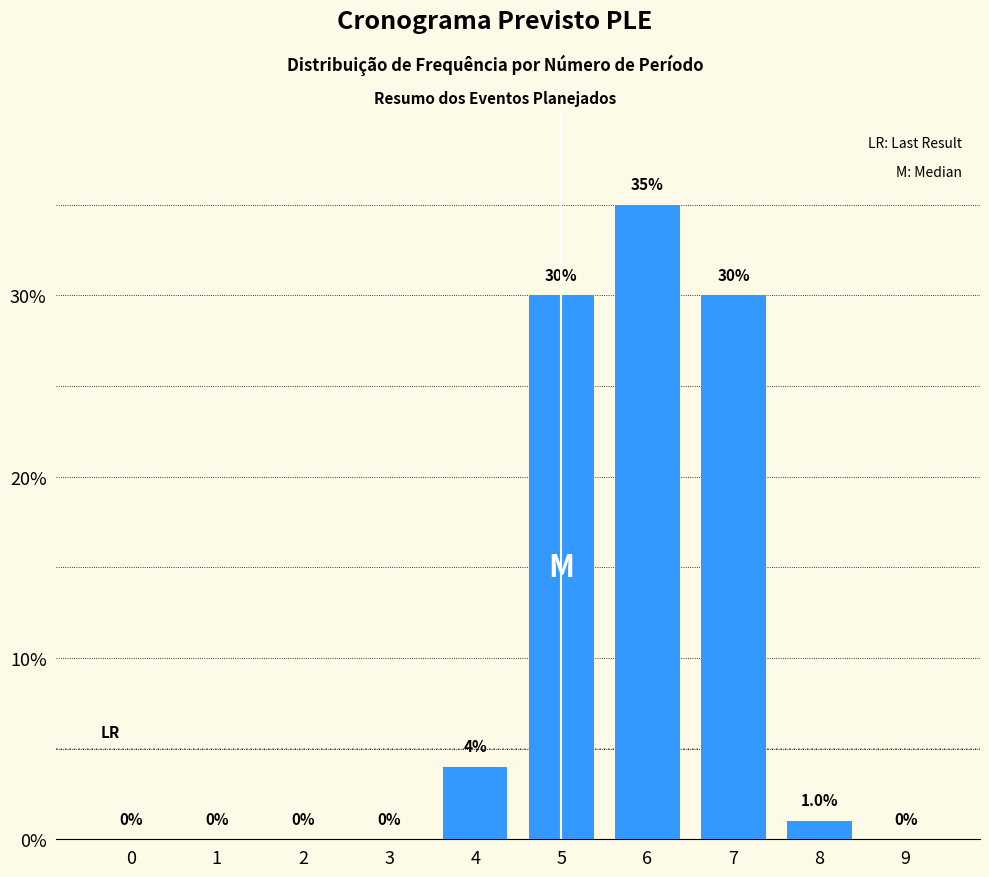

Is it true that the value at 2 is 19?

False